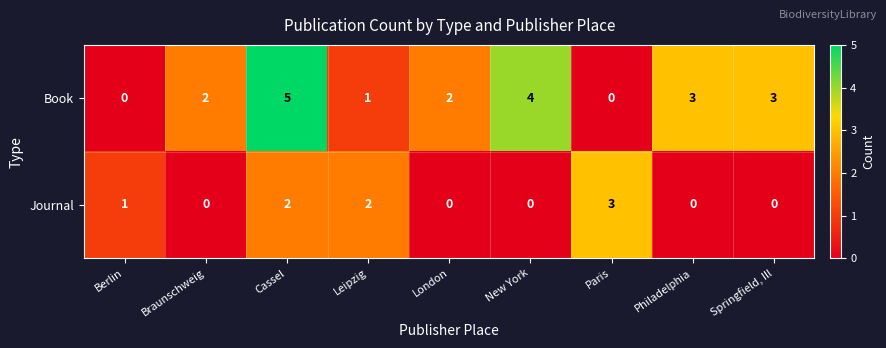

Which series has the largest total across all categories?

Book